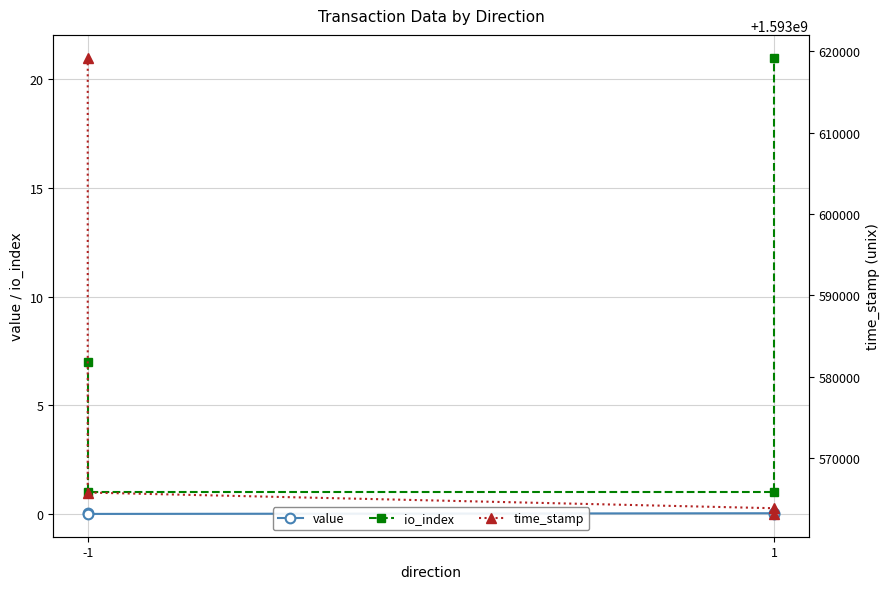

What is the sum of all time_stamp values?

6374312065.0